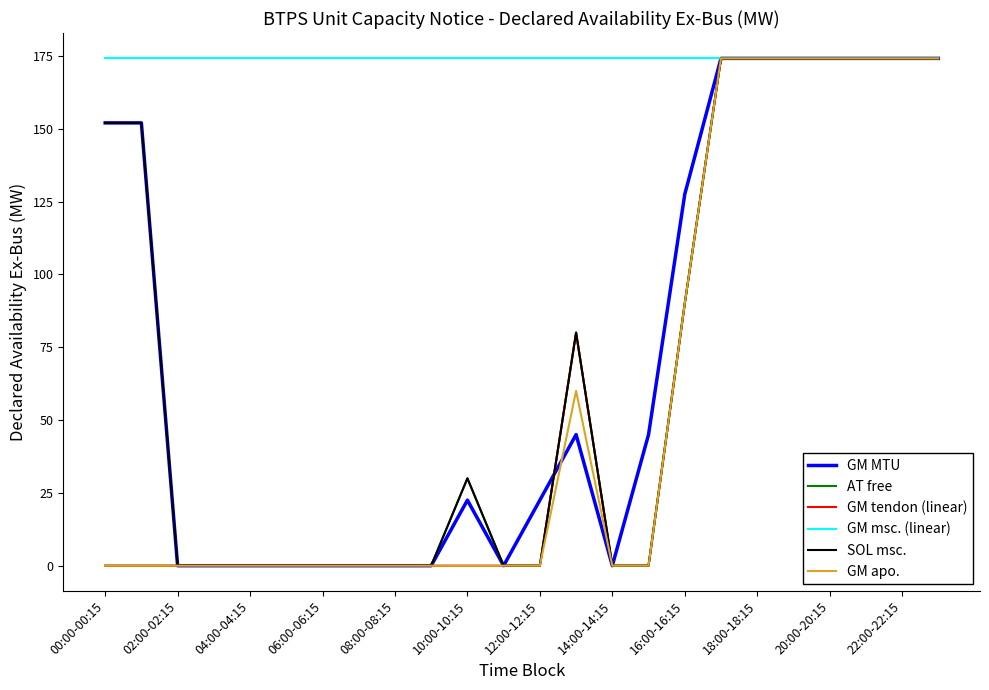

Which series has the largest total across all categories?

GM msc. (linear)